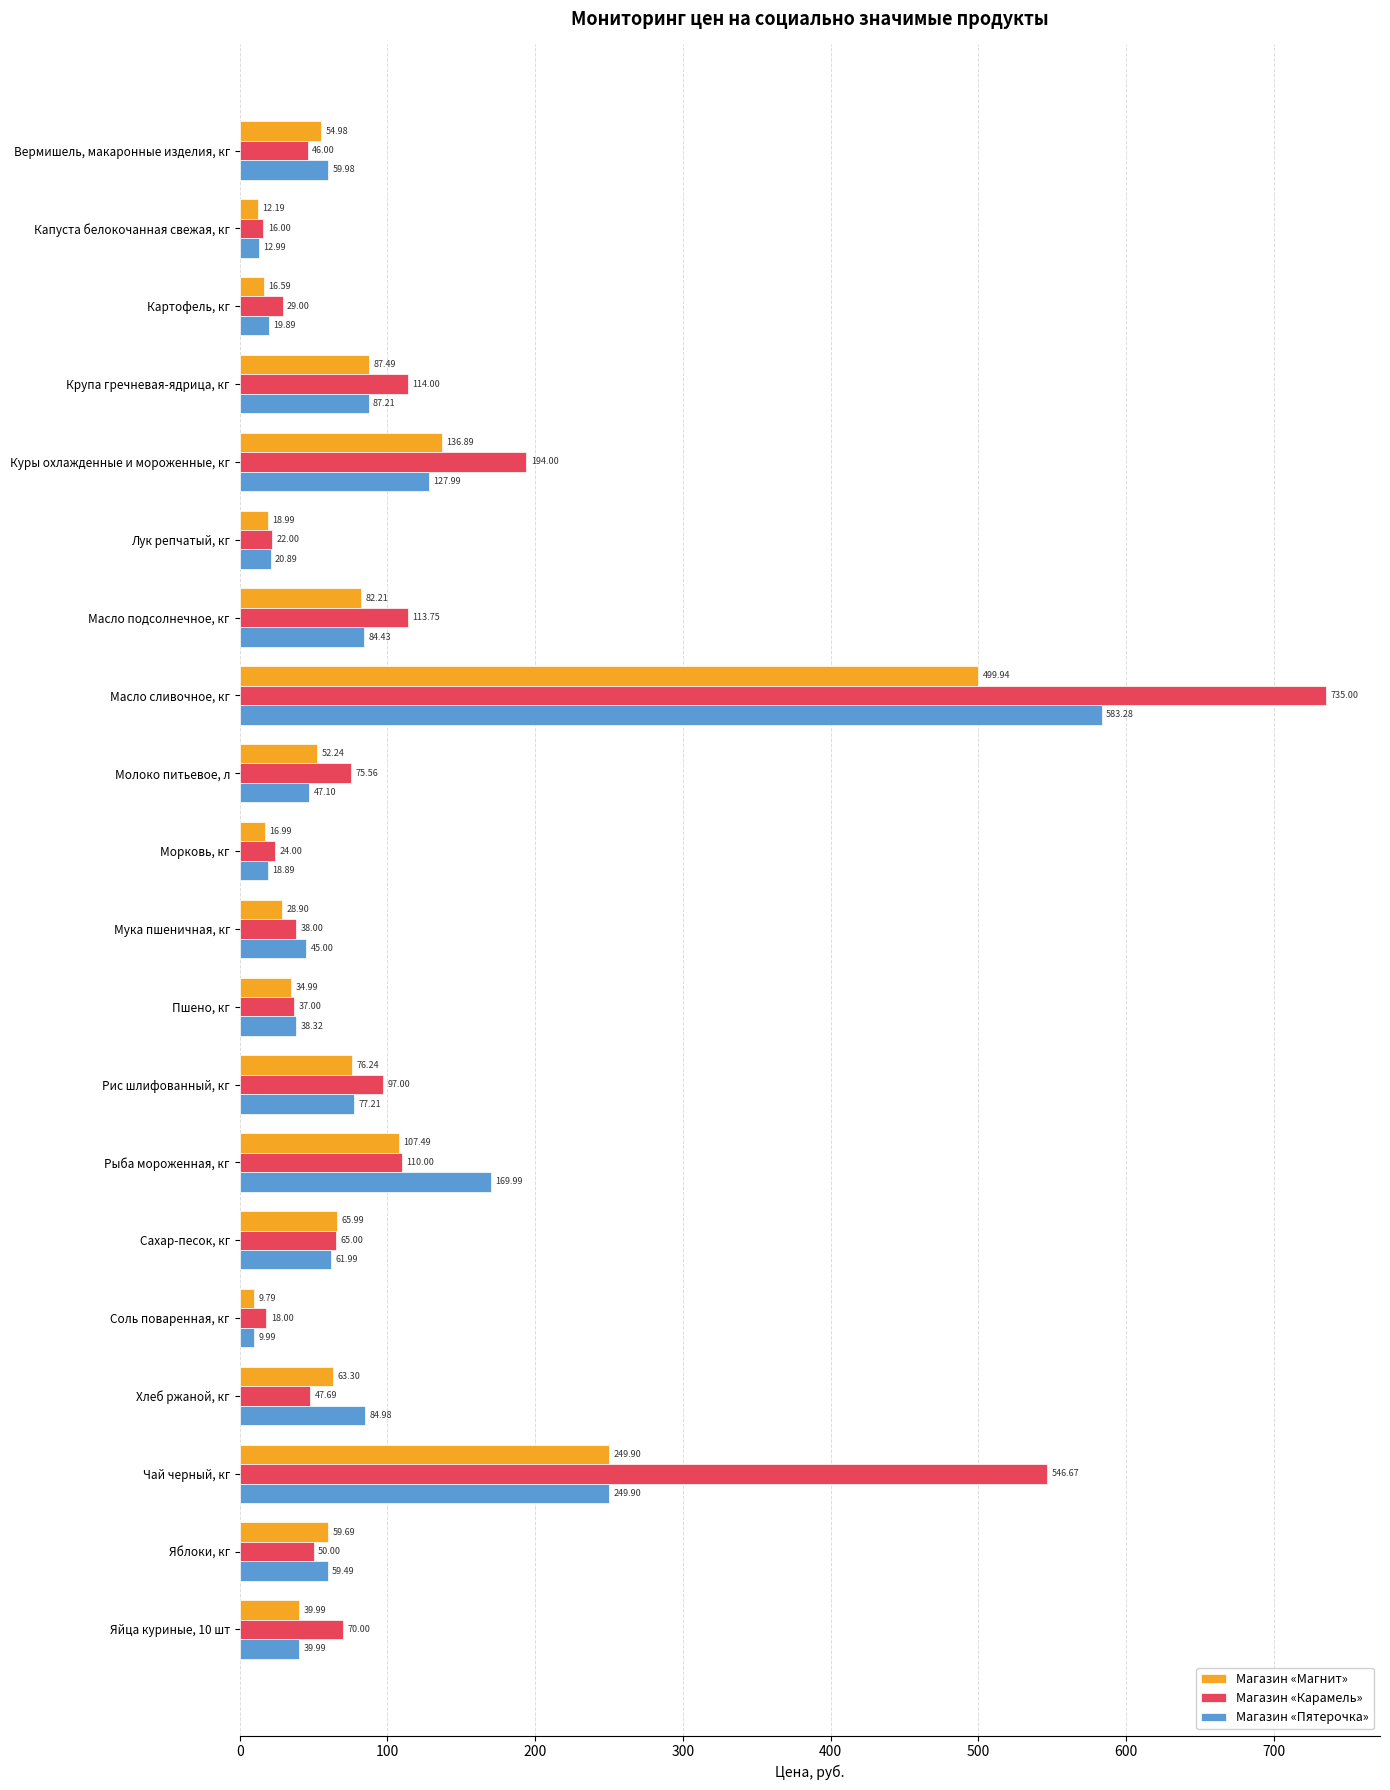

Which series has the largest range (max minus min)?

Магазин «Карамель»